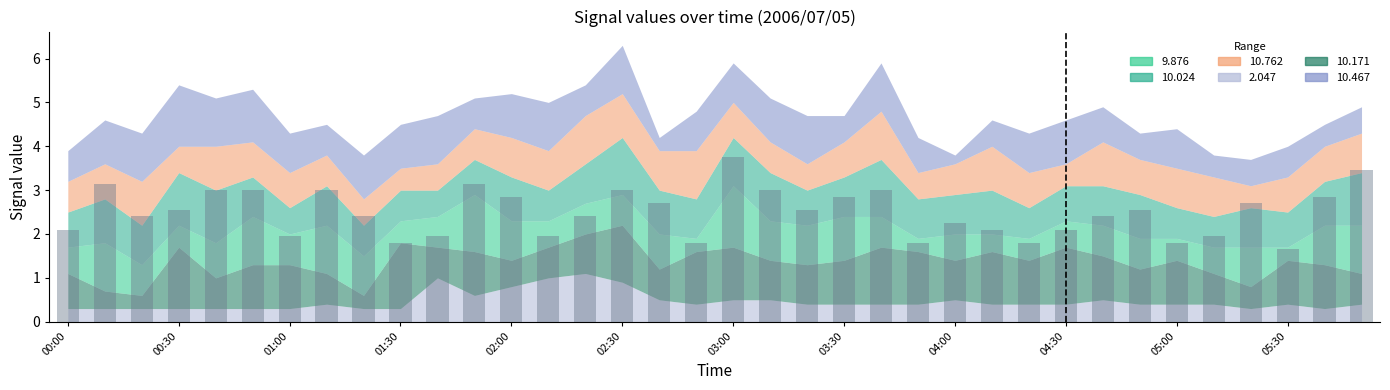

What is the maximum value shown in the chart?

3.8